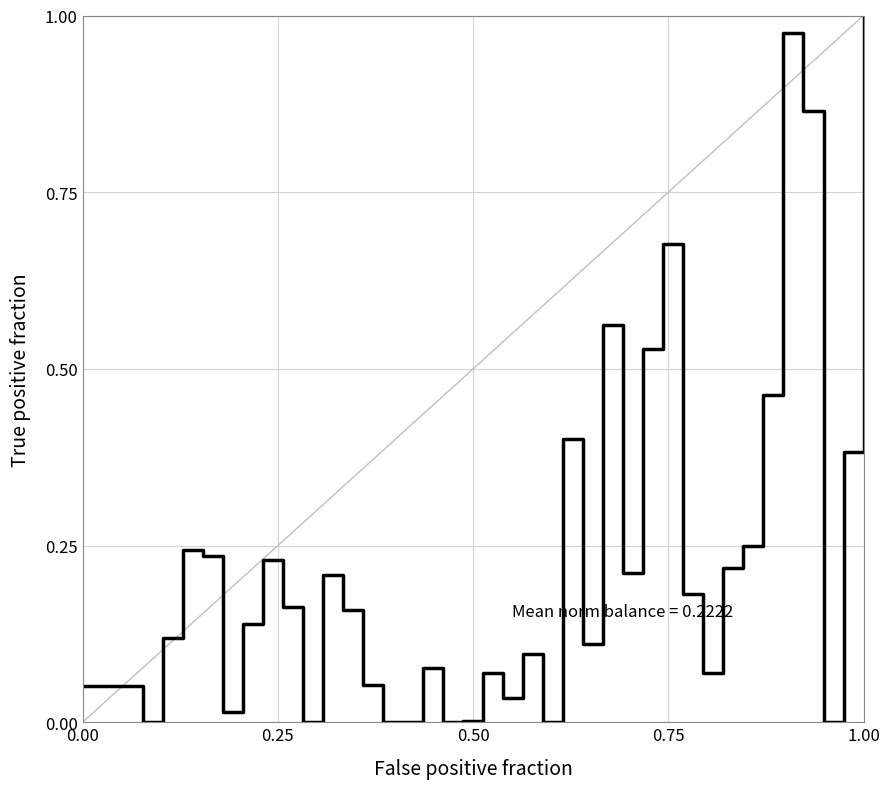

What is the difference between the maximum and minimum values?

1.0